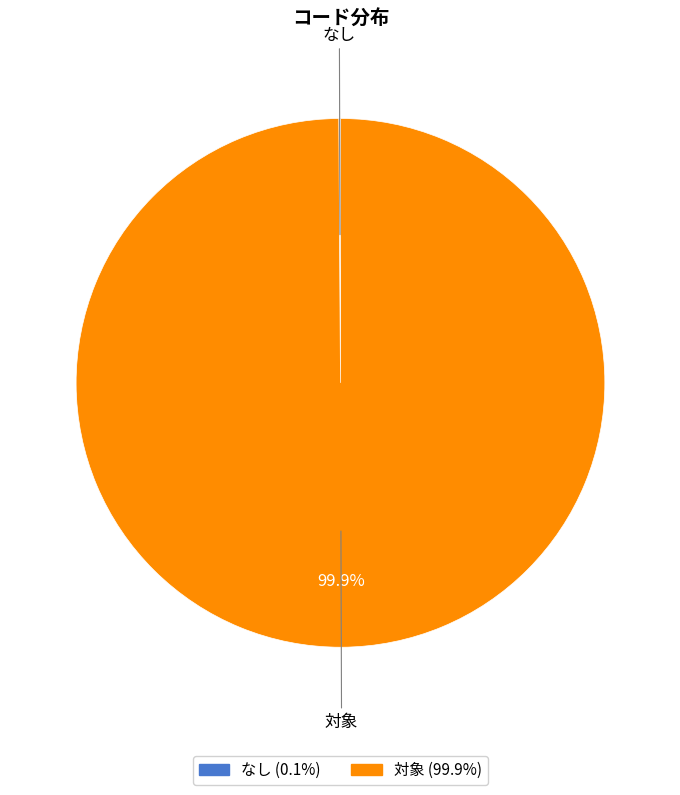

Which category has the biggest portion of the pie?

対象